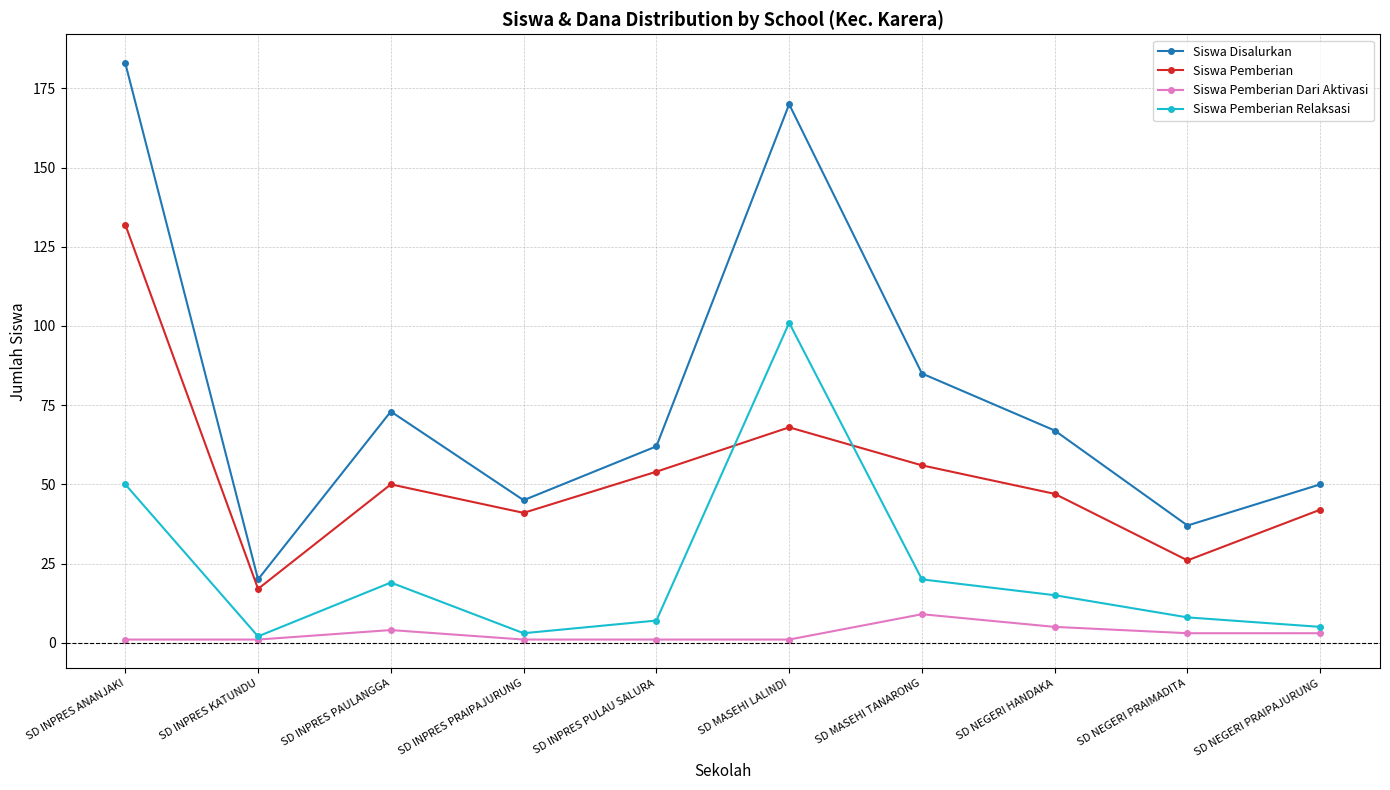

The Siswa Disalurkan series shows 85 at SD MASEHI TANARONG. True or false?

True